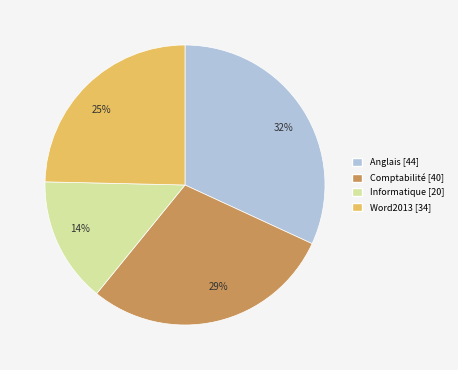

Combined, do Word2013 and Comptabilité account for over 50%?

Yes